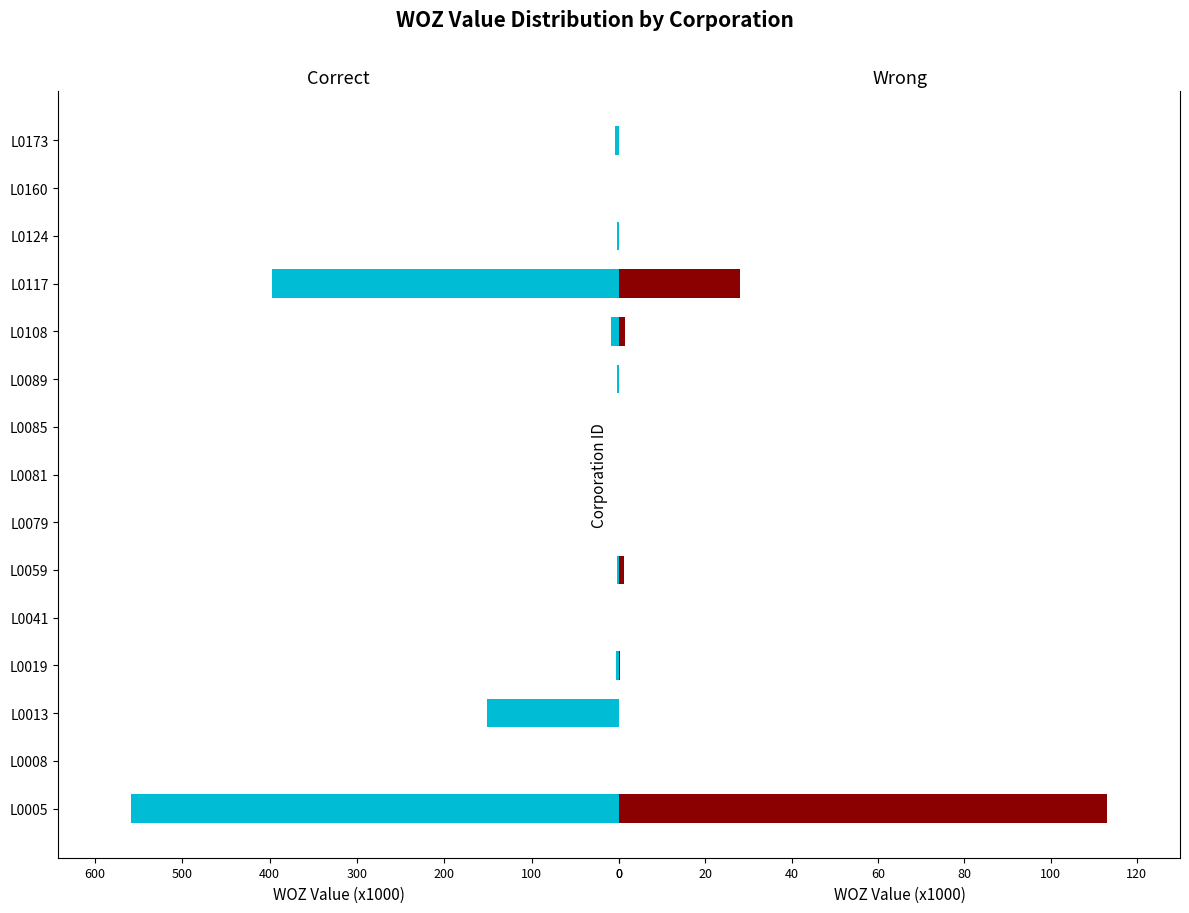

Rank the series by their maximum value, from lowest to highest.

Wrong, Correct